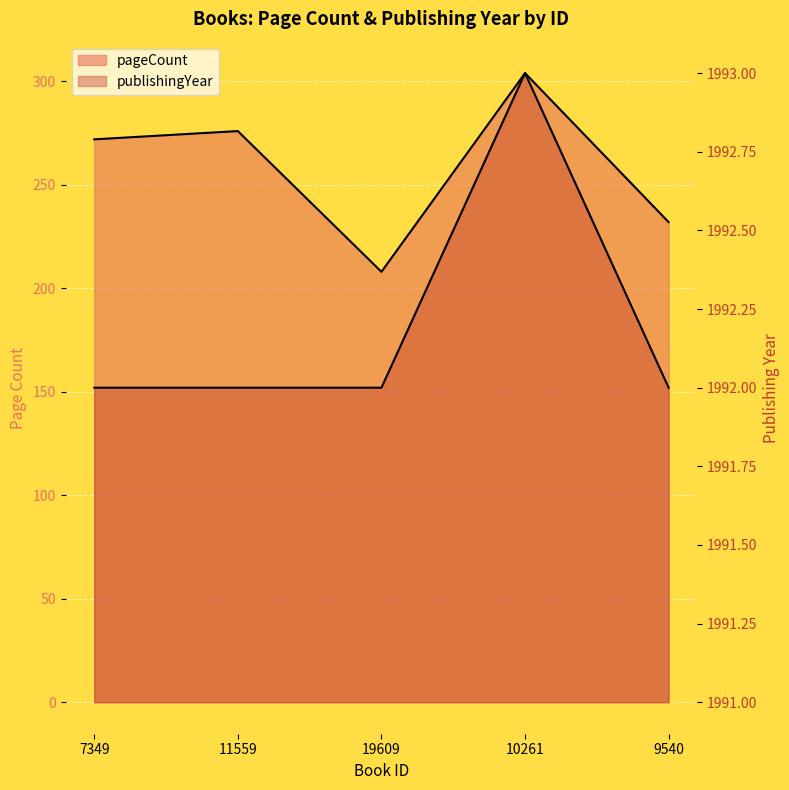

What is the difference between the highest and lowest values at 9540?

1760